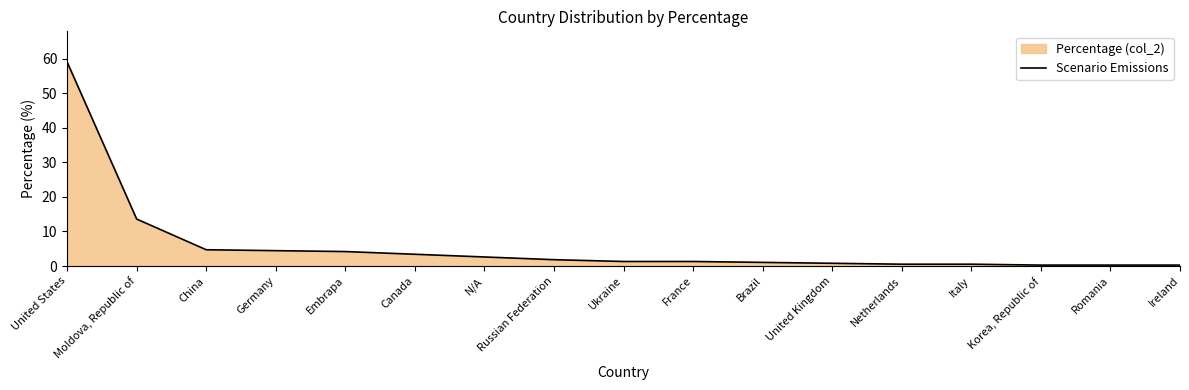

True or false: there are more than 2 points higher than both neighbors.

False